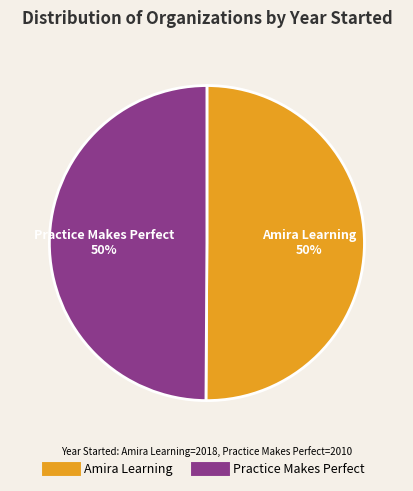

To the nearest percent, what portion does Practice Makes Perfect represent?

50%